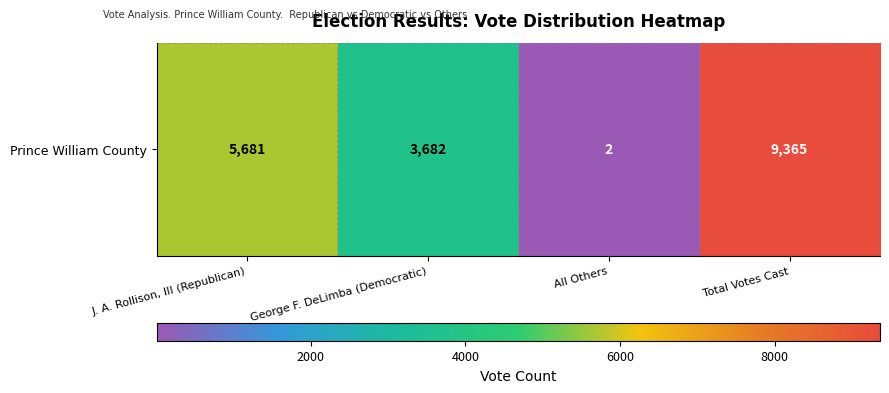

Count the values in the range 3682 to 9365.

3